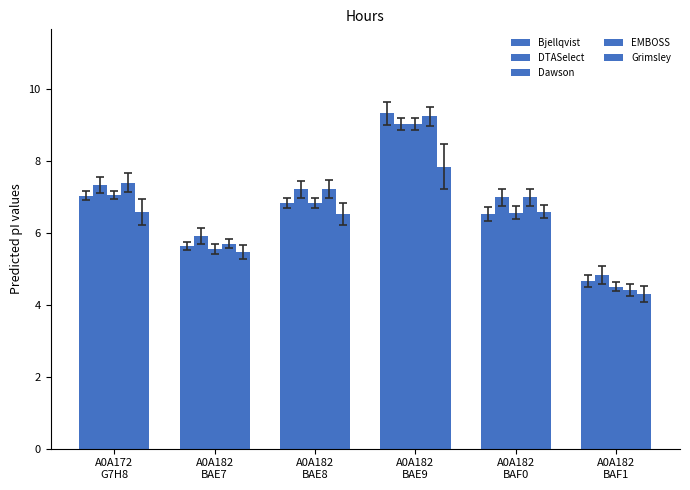

How many data points in Dawson are less than 6?

2